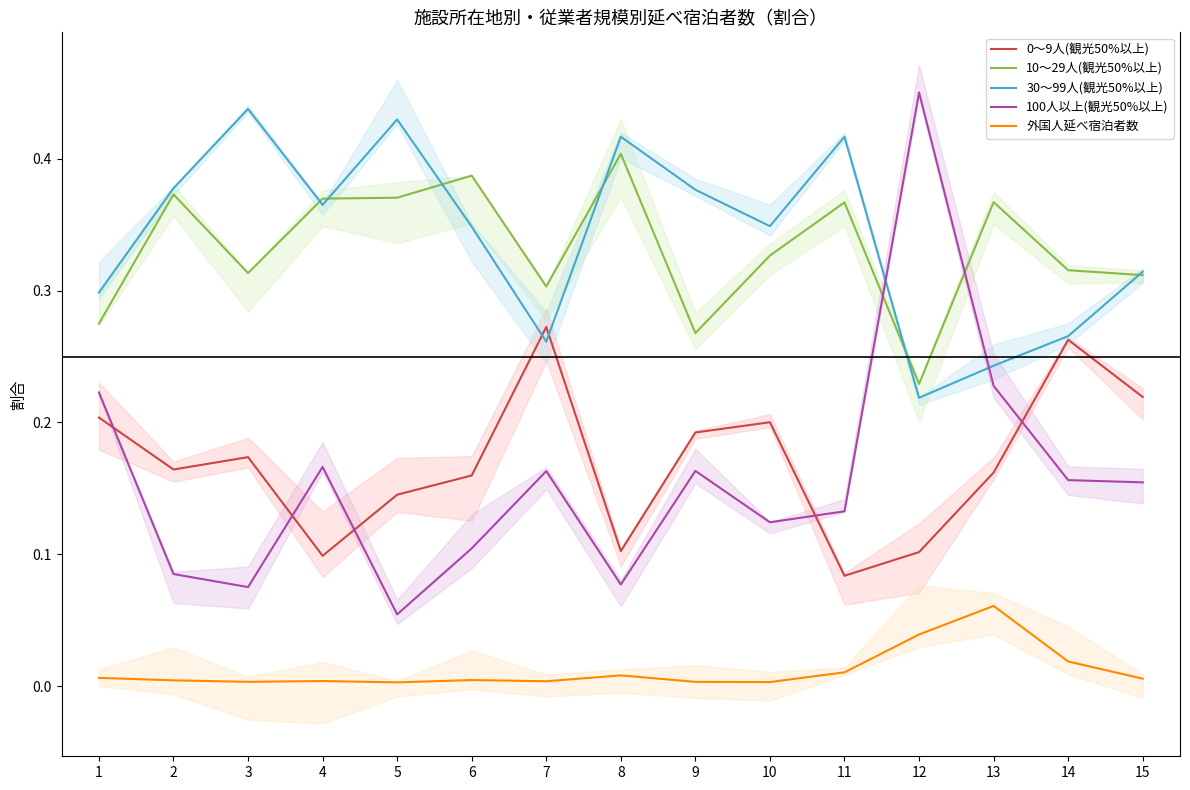

At which category is the sum across all series the highest?

13